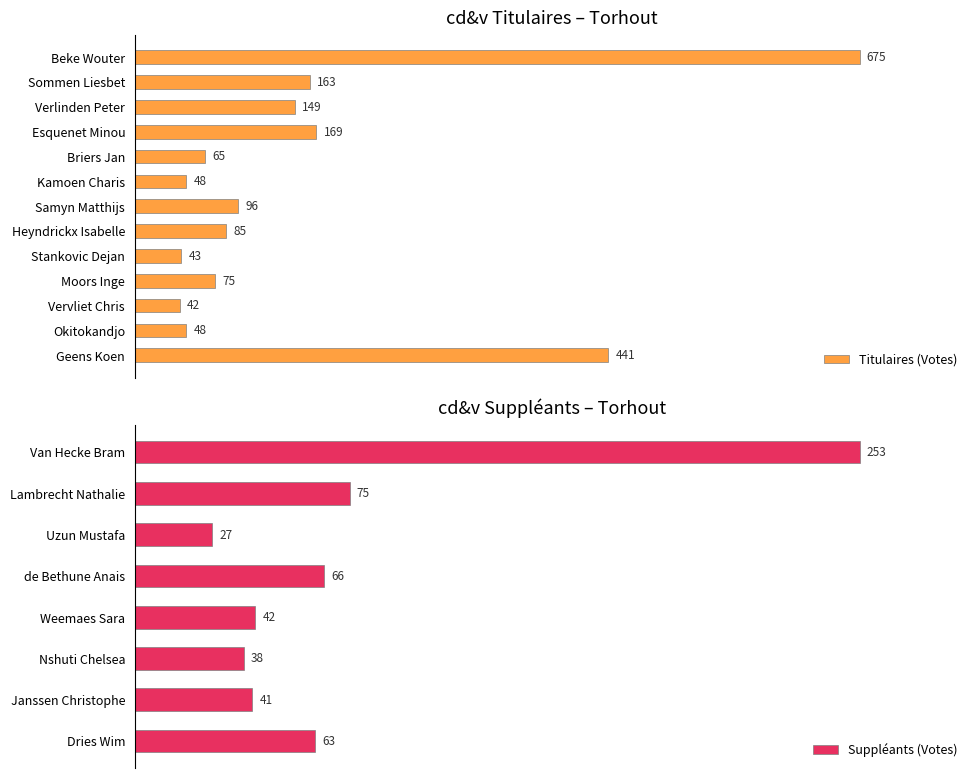

What is the change in value from Briers Jan to Moors Inge?

+10